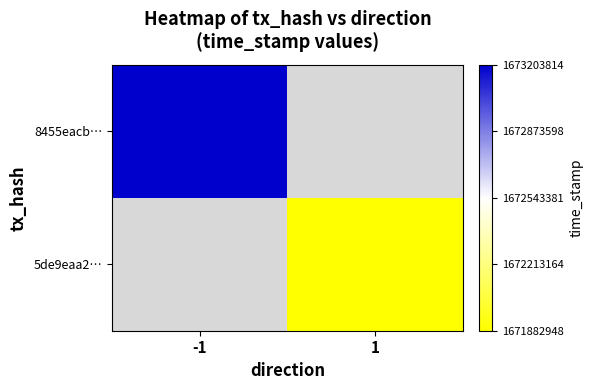

At which label does 5de9eaa2… reach its minimum?

-1